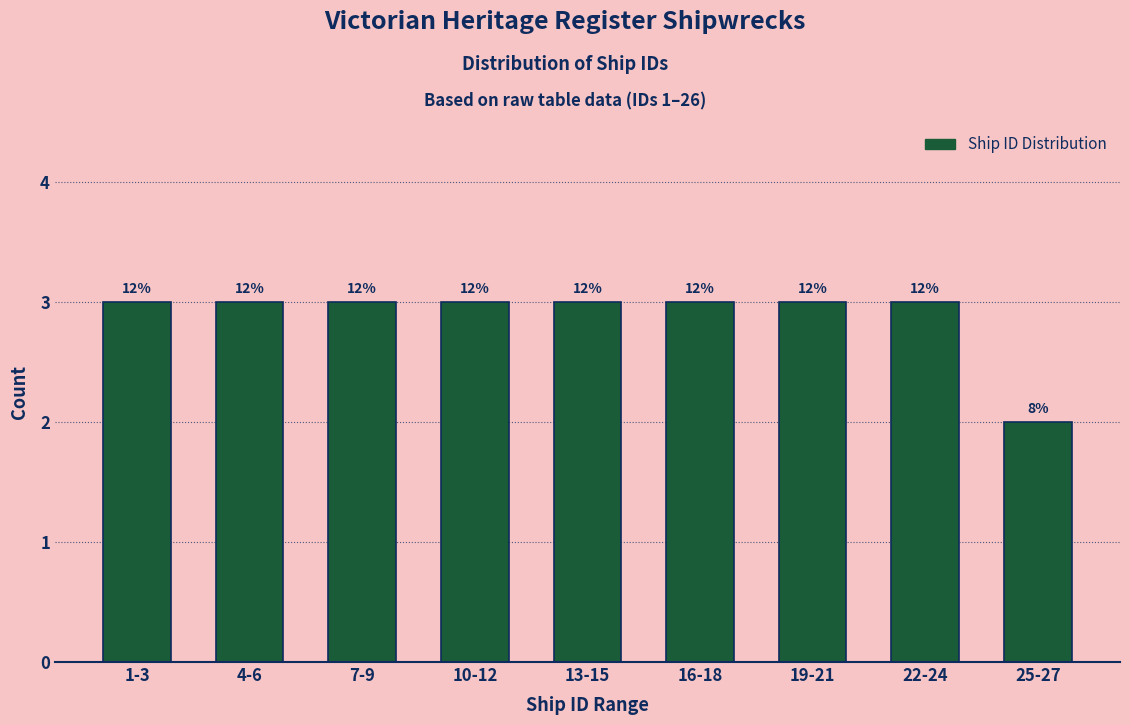

How many bars are there in total?

9